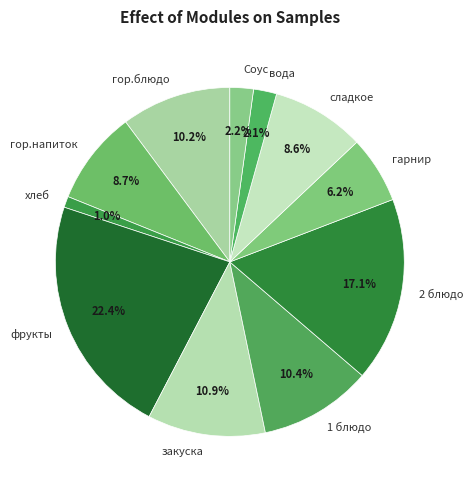

To the nearest percent, what percentage of the pie is вода?

2%